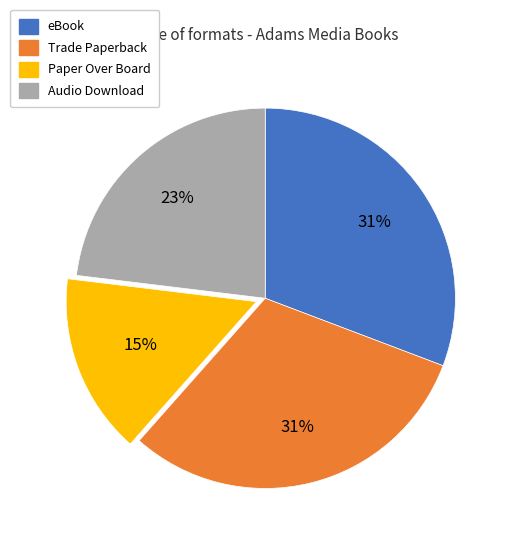

Does Audio Download represent more than half of the total?

No